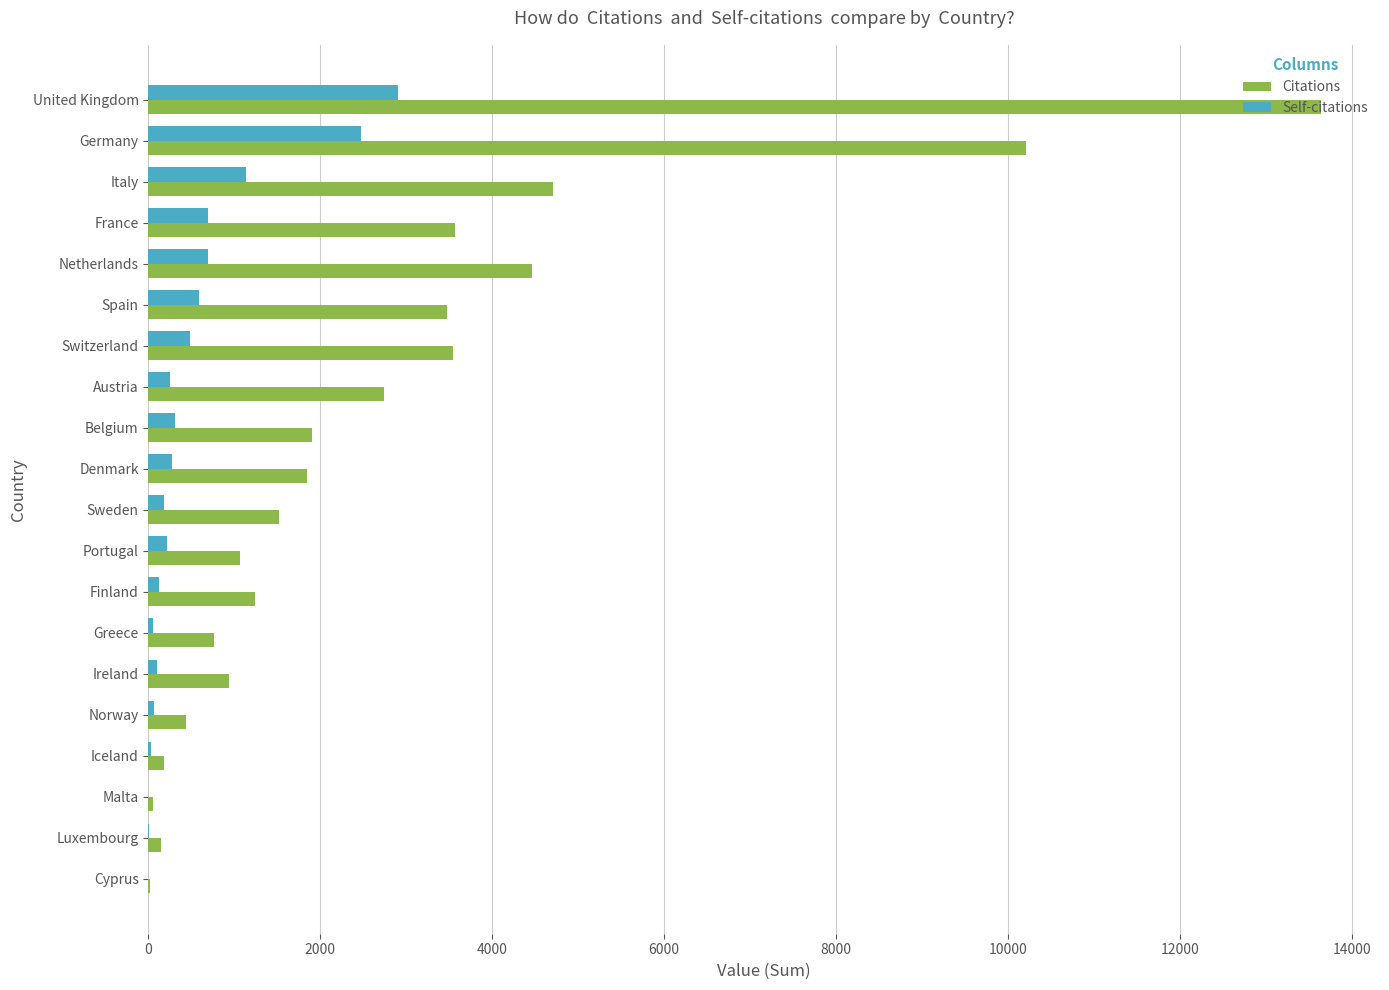

True or false: Citations has a value of 761 at Greece.

True